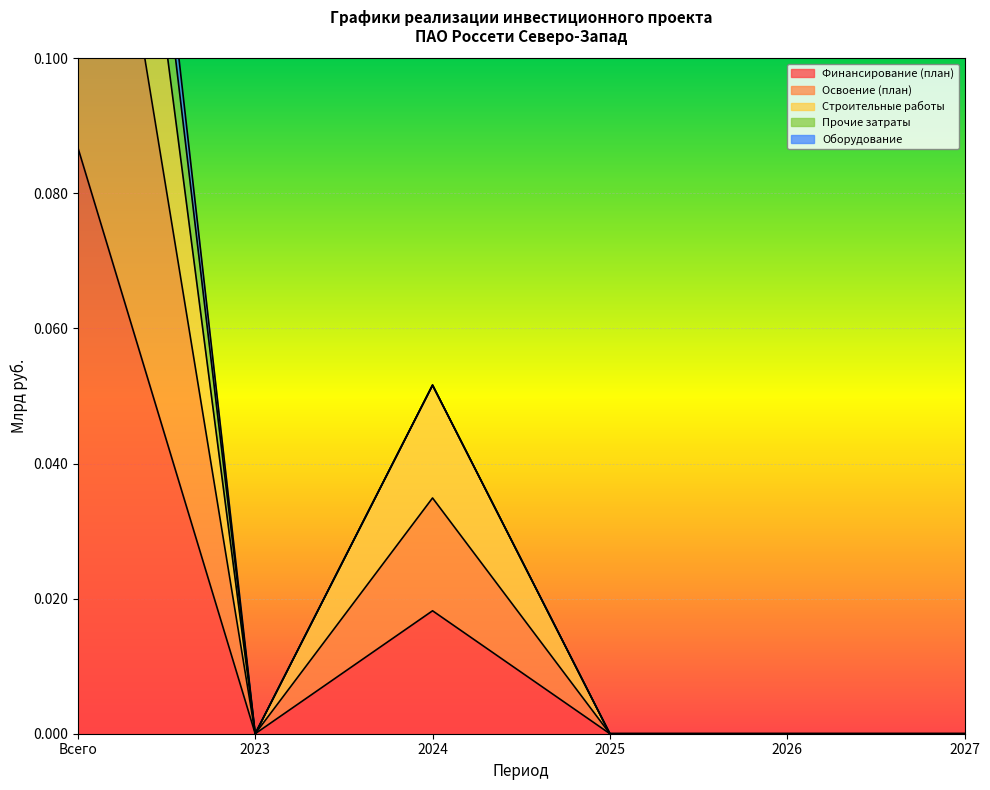

At which category is the sum across all series the highest?

Всего